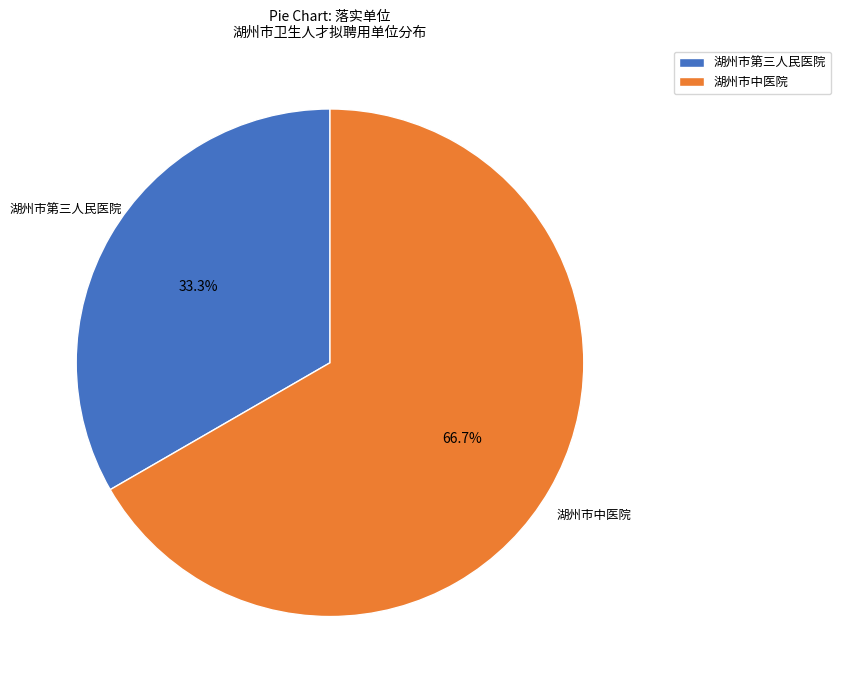

Between 湖州市中医院 and 湖州市第三人民医院, which is larger?

湖州市中医院